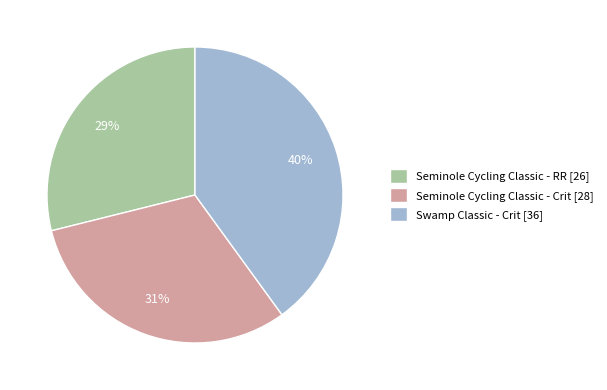

Approximately how many times larger is the value at Swamp Classic - Crit compared to Seminole Cycling Classic - RR?

1.4